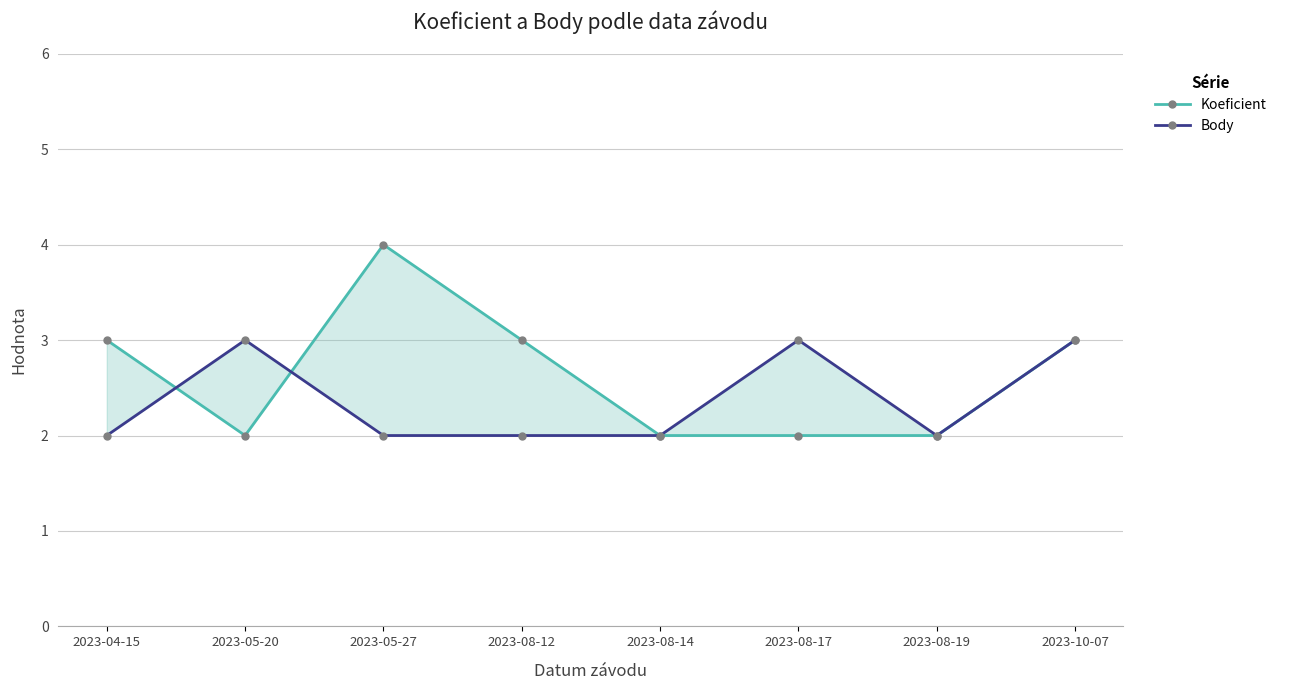

Which series ends up on top after the final intersection of Body and Koeficient?

Koeficient